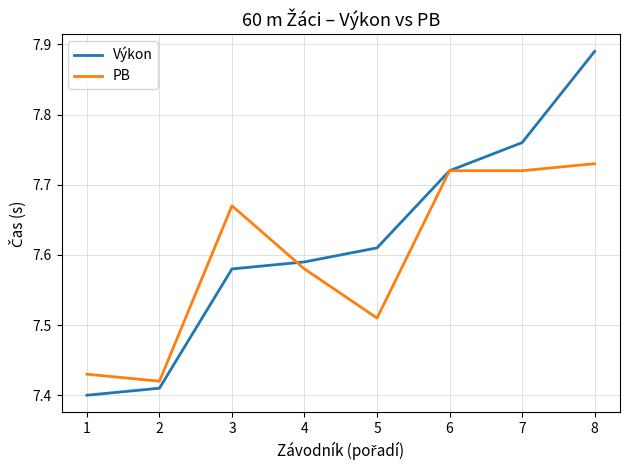

Is the value of PB at 4 greater than the value of Výkon at 4?

No